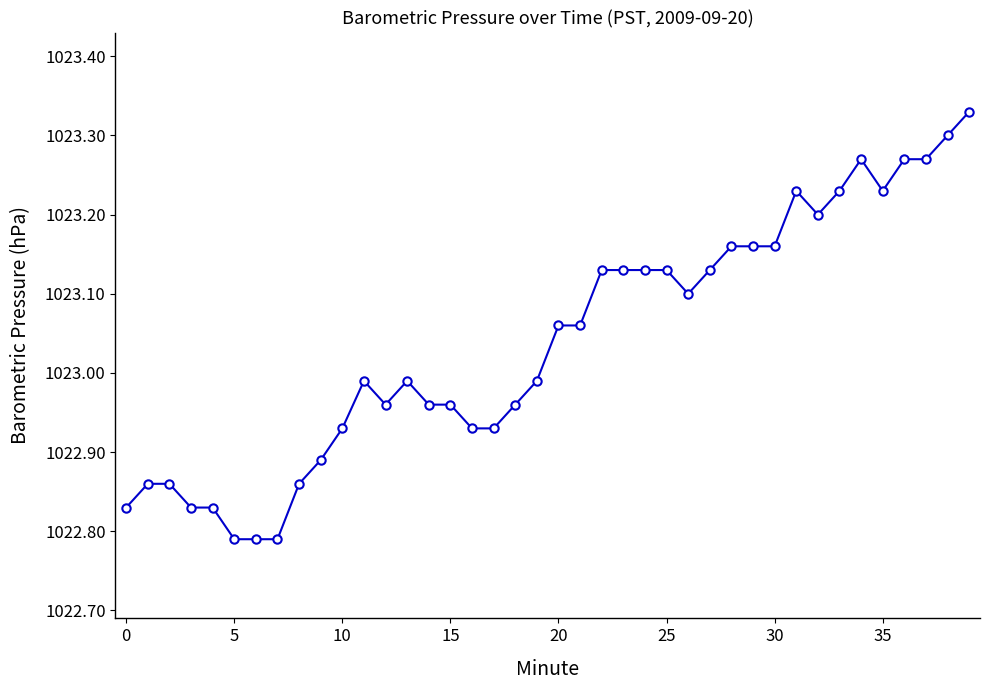

What is the sum of all values?

40921.6